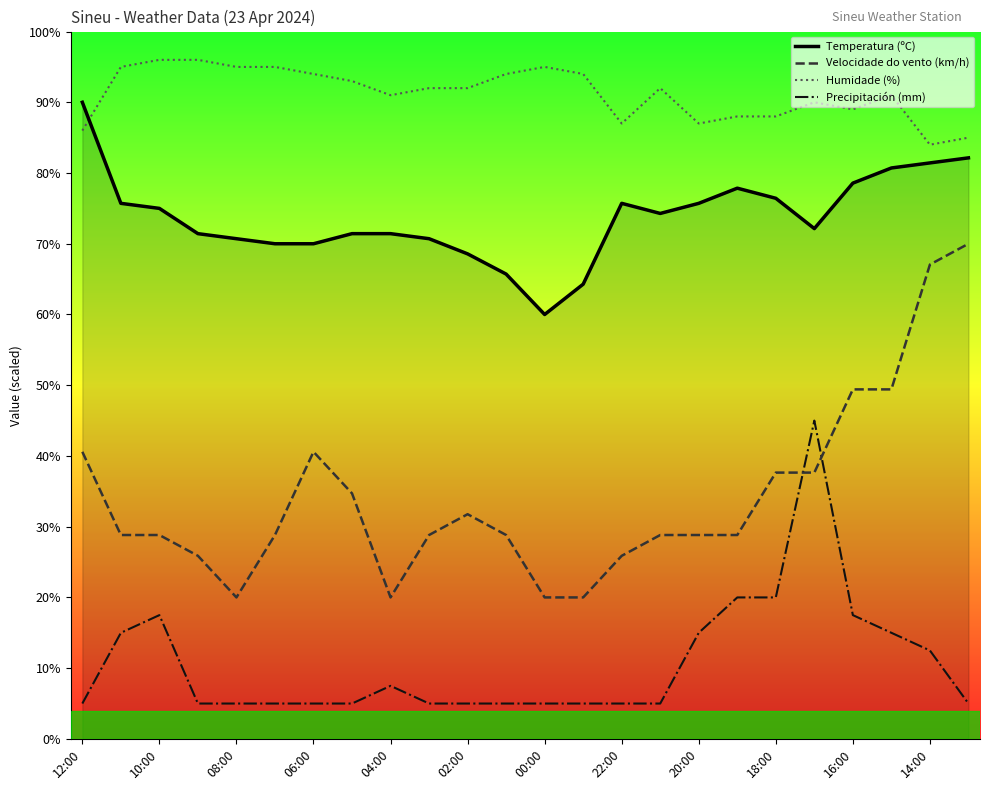

Reading left to right, list all the values displayed in this chart.

Temperatura (ºC): 90.0	75.7	75.0	71.4	70.7	70.0	70.0	71.4	71.4	70.7	68.6	65.7	60.0	64.3	75.7	74.3	75.7	77.9	76.4	72.1	78.6	80.7	81.4	82.1
Velocidade do vento (km/h): 40.6	28.8	28.8	25.9	20.0	28.8	40.6	34.7	20.0	28.8	31.8	28.8	20.0	20.0	25.9	28.8	28.8	28.8	37.6	37.6	49.4	49.4	67.1	70.0
Humidade (%): 86.0	95.0	96.0	96.0	95.0	95.0	94.0	93.0	91.0	92.0	92.0	94.0	95.0	94.0	87.0	92.0	87.0	88.0	88.0	90.0	89.0	91.0	84.0	85.0
Precipitación (mm): 5.0	15.0	17.5	5.0	5.0	5.0	5.0	5.0	7.5	5.0	5.0	5.0	5.0	5.0	5.0	5.0	15.0	20.0	20.0	45.0	17.5	15.0	12.5	5.0